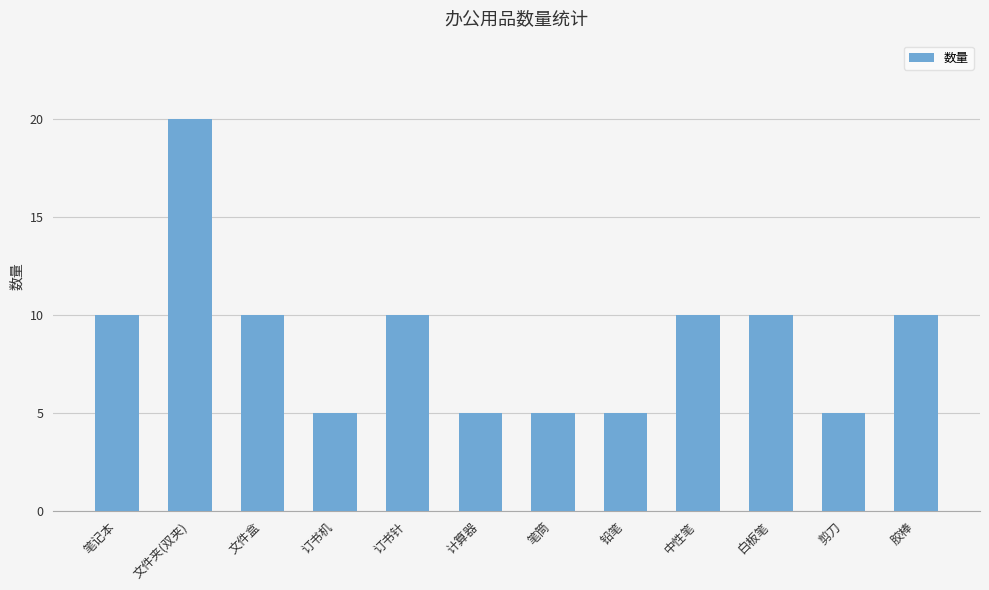

What is the average value?

9